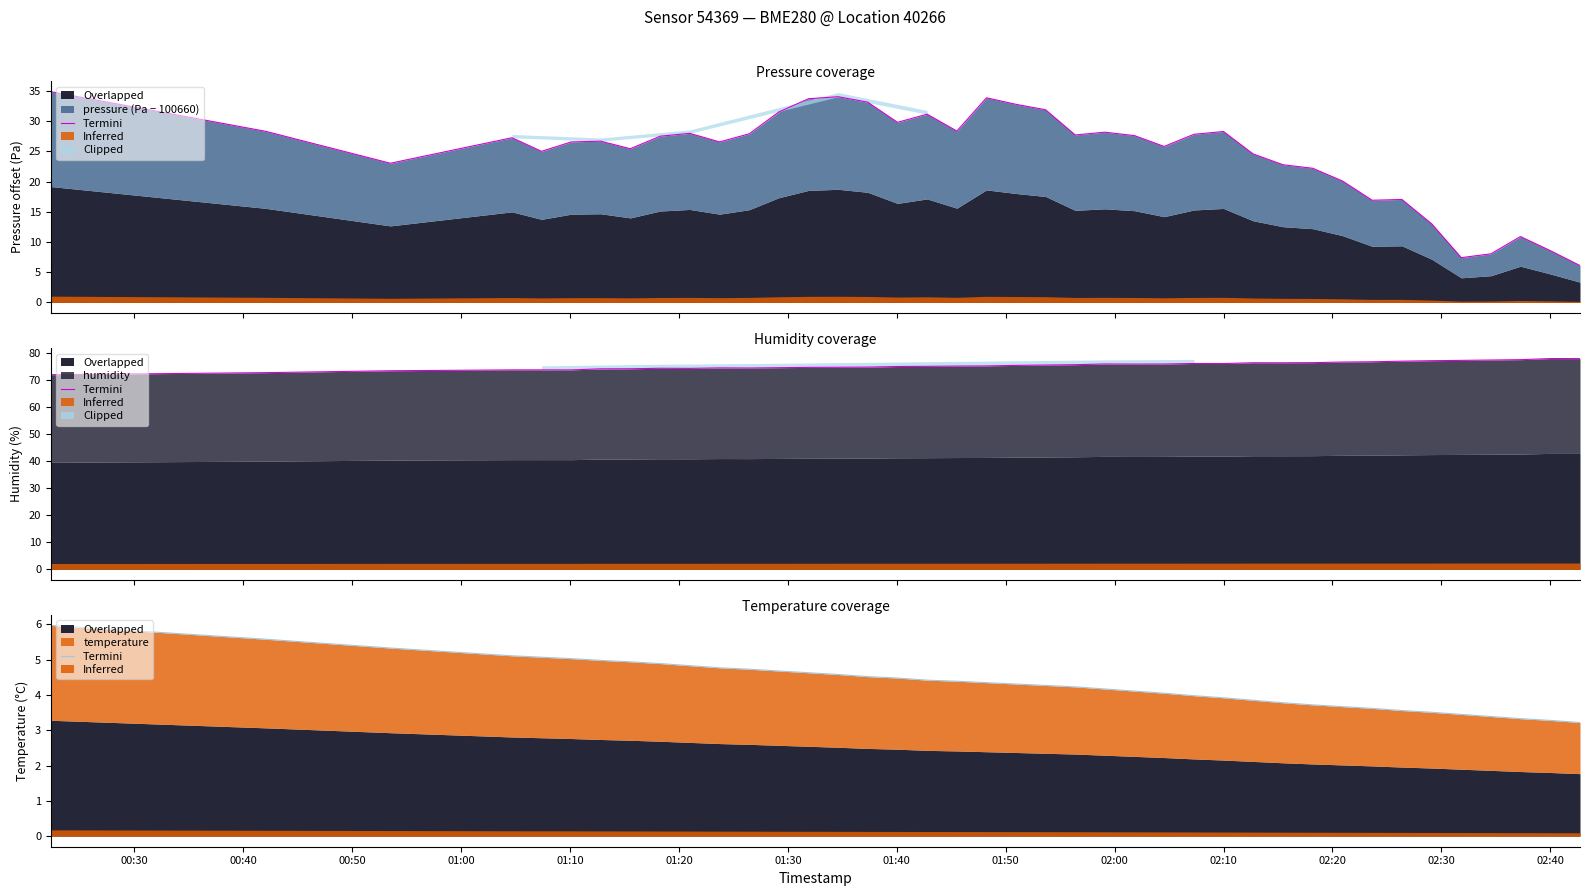

At which label does the data first exceed 4?

00:30